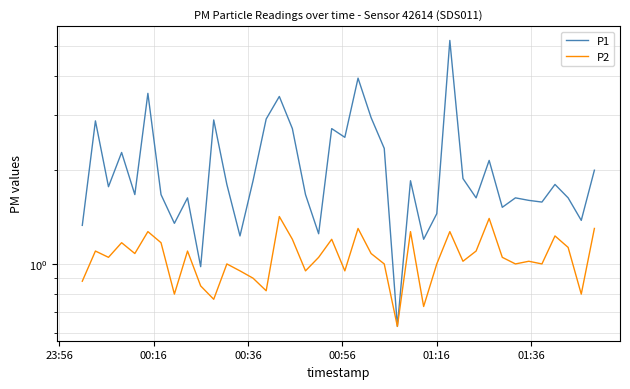

What is the highest value of the P2 series?

1.4